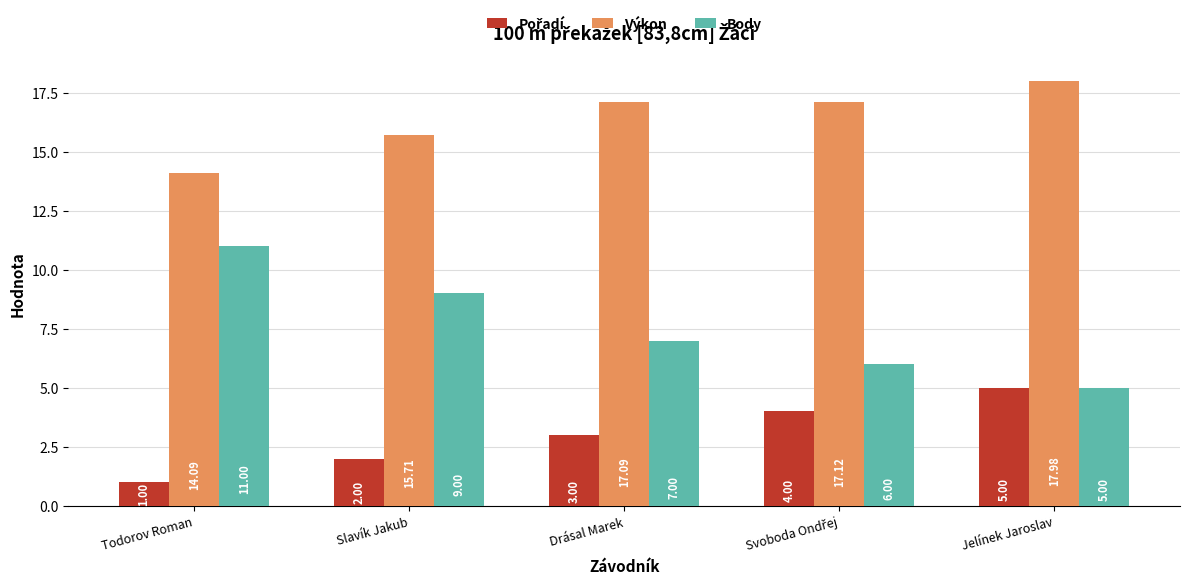

Which category has the highest value across all series?

Jelínek Jaroslav